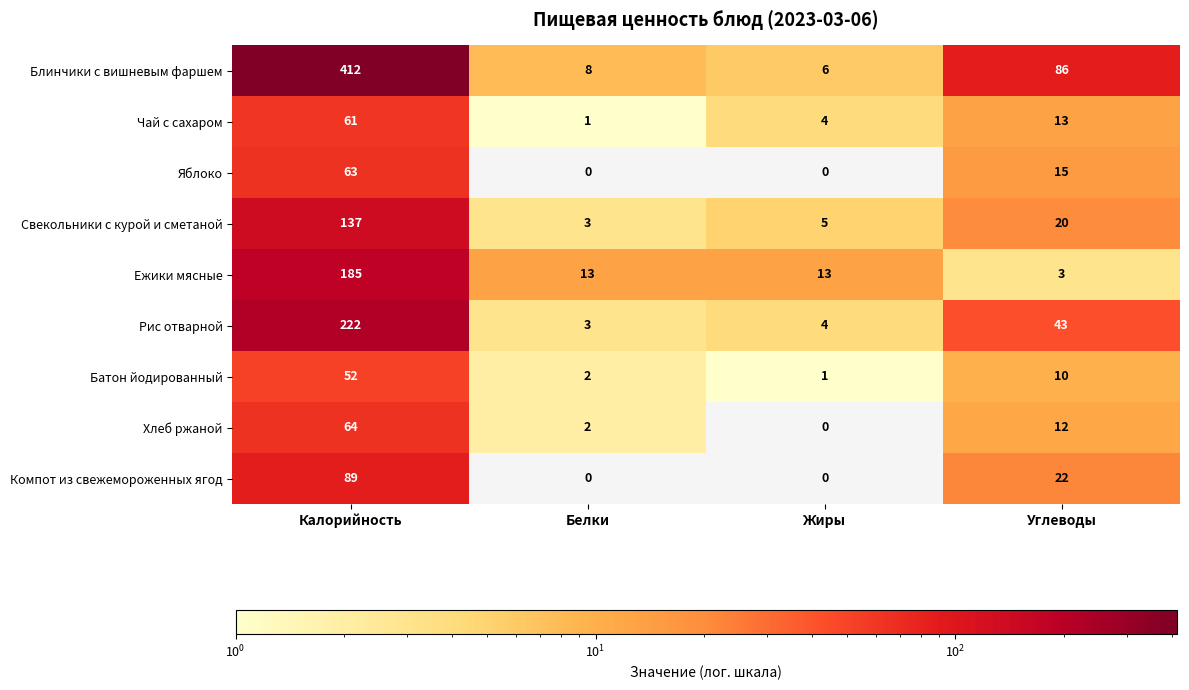

Count the number of data series in this chart.

9